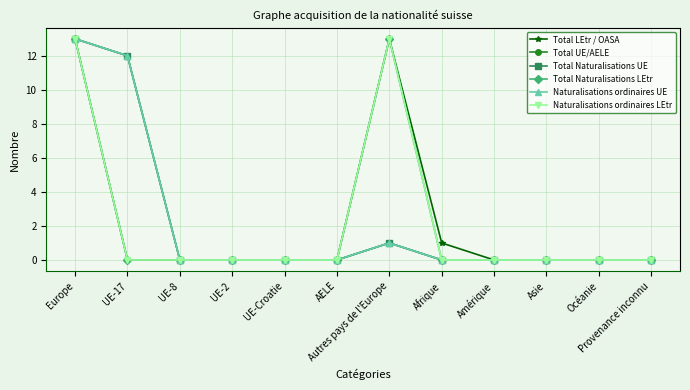

Rank the series at Amérique from highest to lowest value.

Total LEtr / OASA, Total UE/AELE, Total Naturalisations UE, Total Naturalisations LEtr, Naturalisations ordinaires UE, Naturalisations ordinaires LEtr